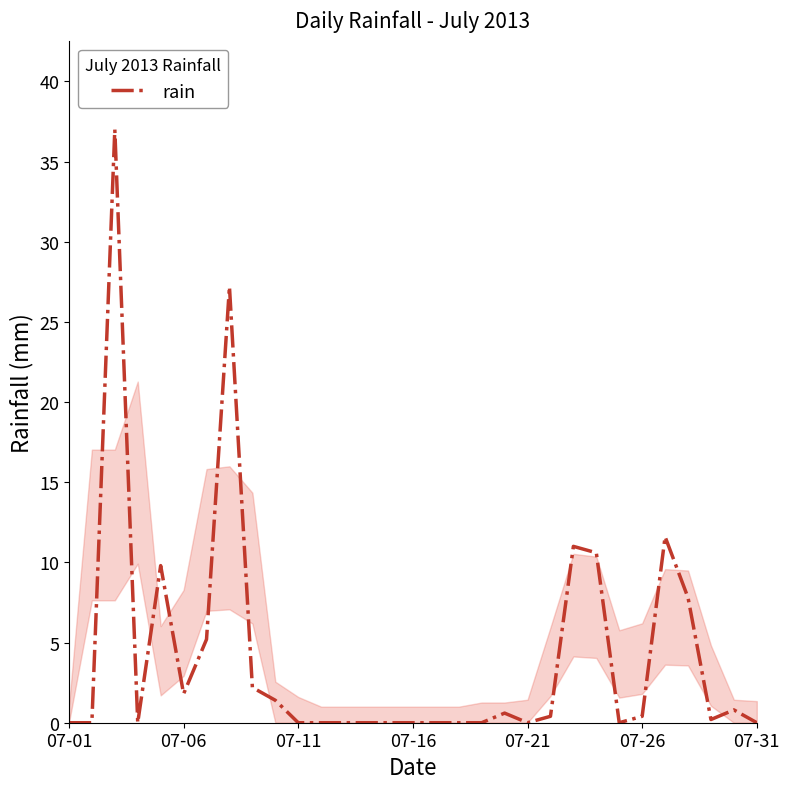

What is the maximum value shown in the chart?

37.0